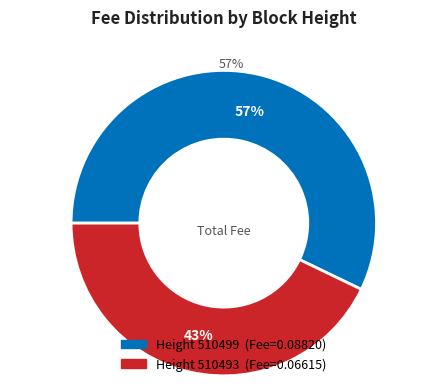

To the nearest percent, what percentage of the pie is 510499?

57%